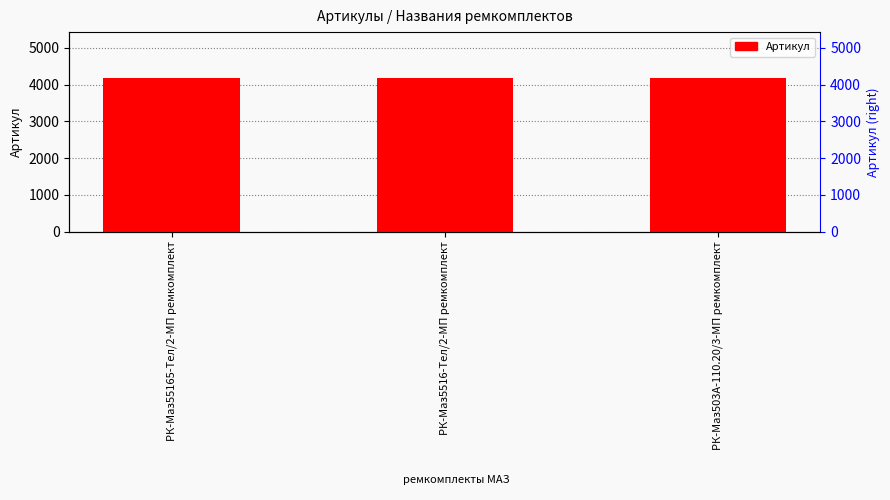

Does the chart contain stacked bars?

No